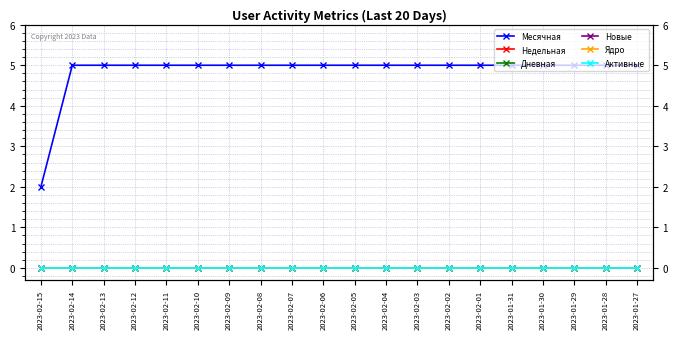

True or false: Ядро and Месячная cross at least once.

False